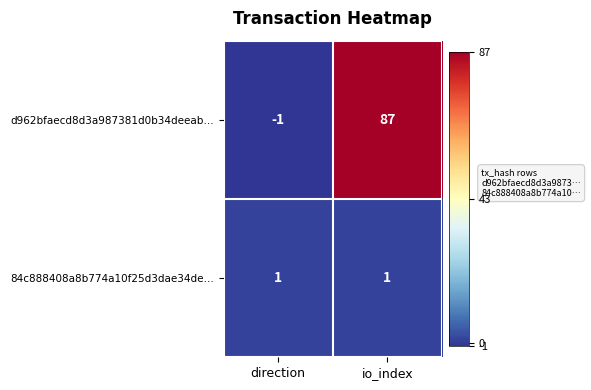

Which series changed the most between direction and io_index?

d962bfaecd8d3a987381d0b34deeab…